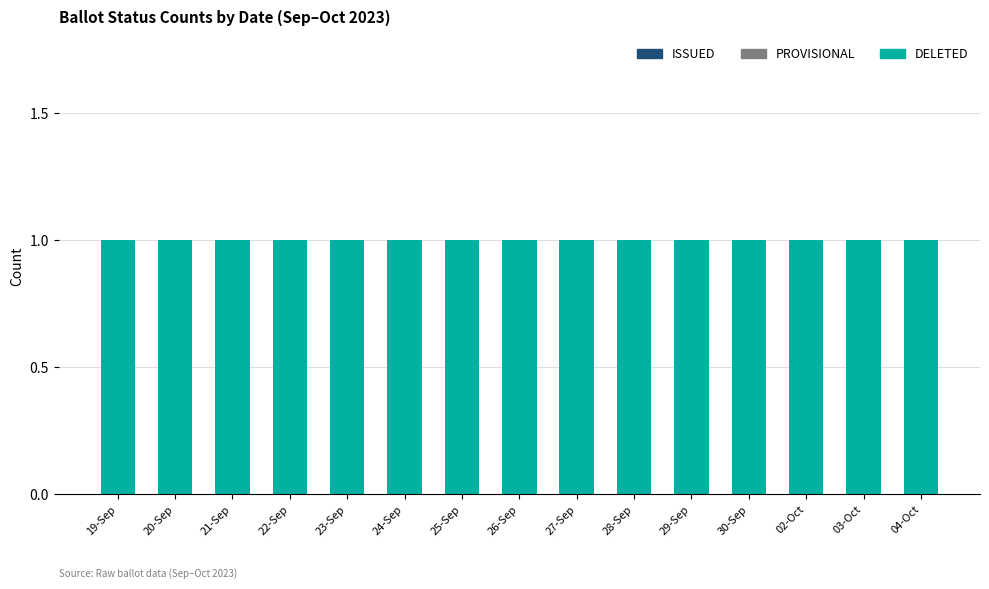

What position from the right is 25-Sep?

9